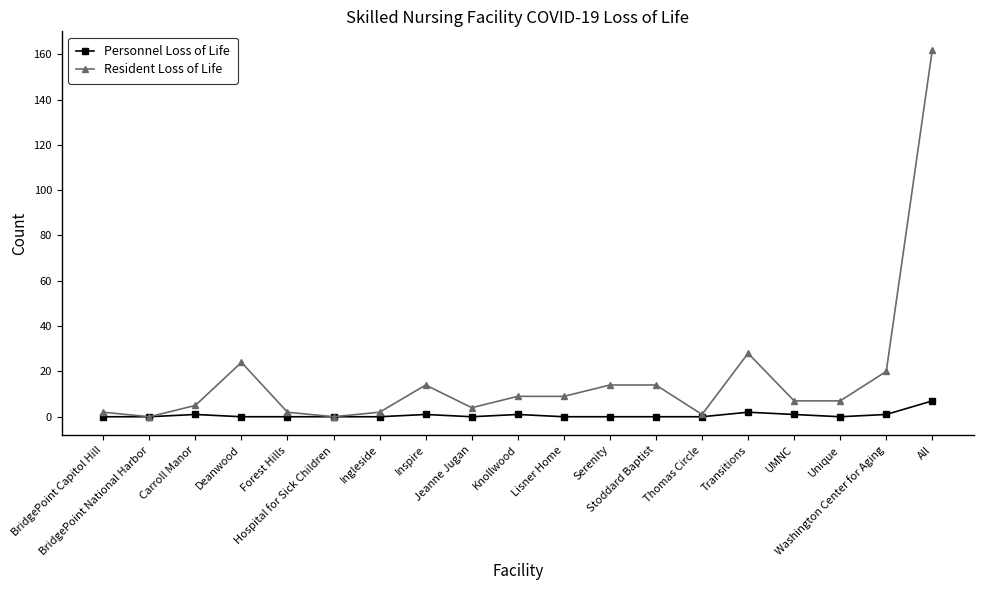

Rank the series at Forest Hills from lowest to highest value.

Personnel Loss of Life, Resident Loss of Life